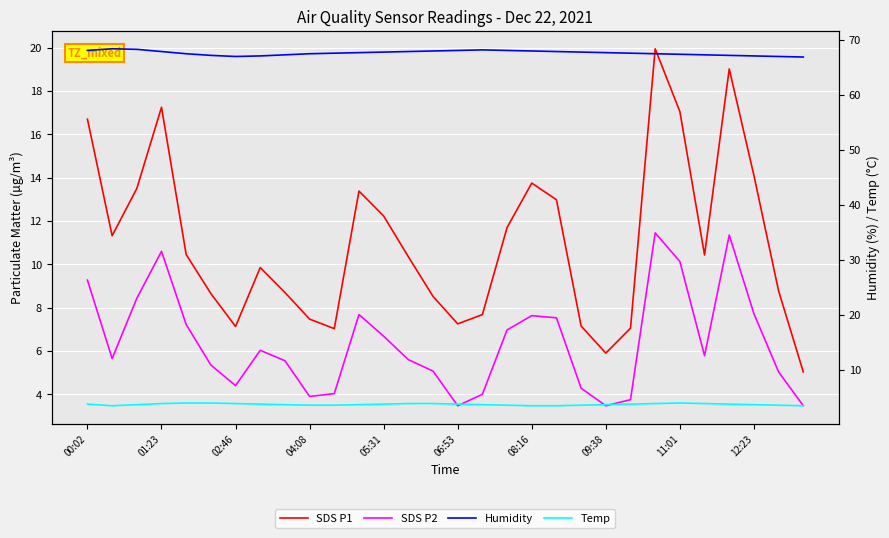

The value of SDS P1 at 05:31 is 7.3. True or false?

False